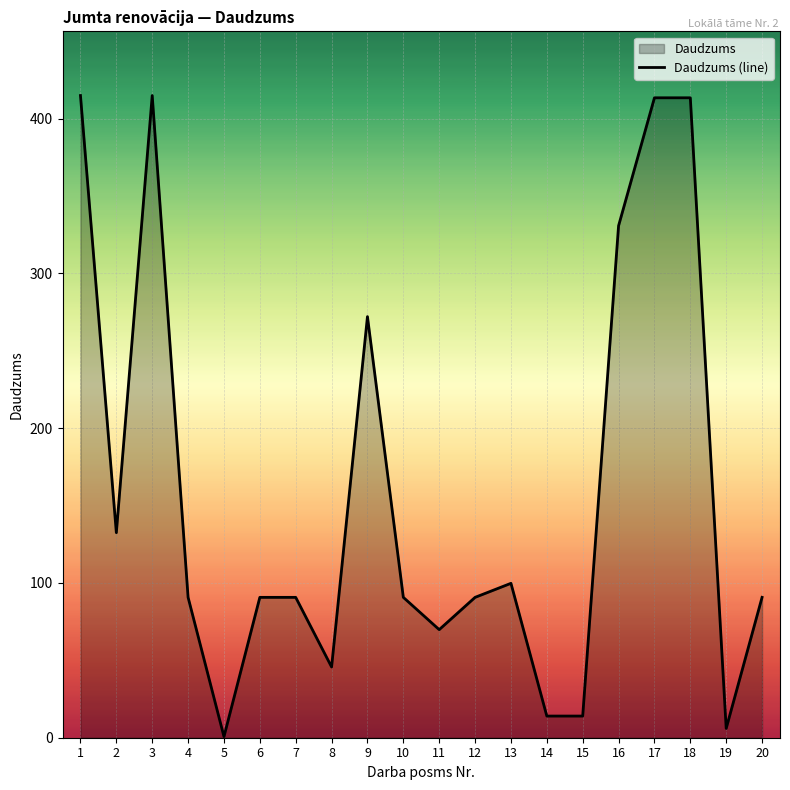

What is the value of the 2nd point from the left?

132.5